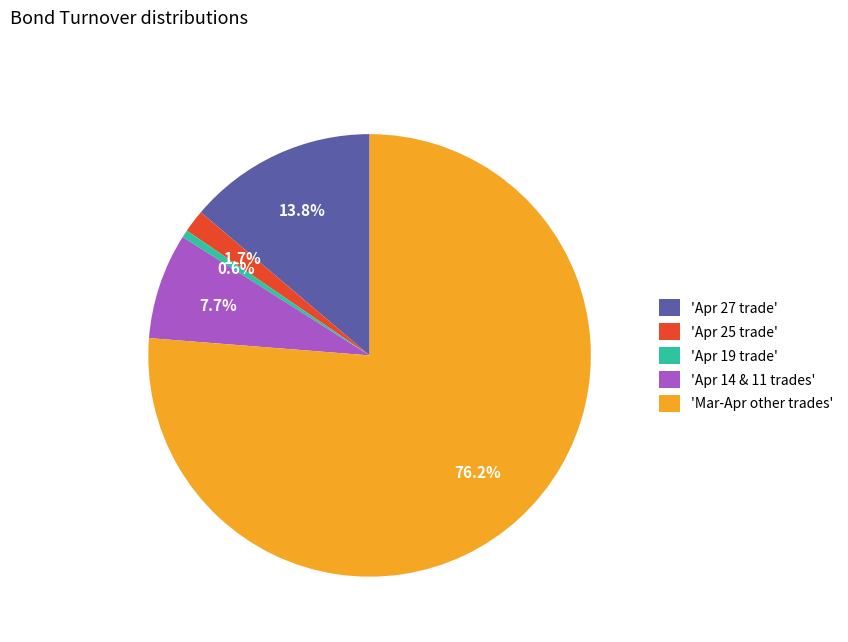

What portion of the pie excludes 'Apr 25 trade'?

98.3%